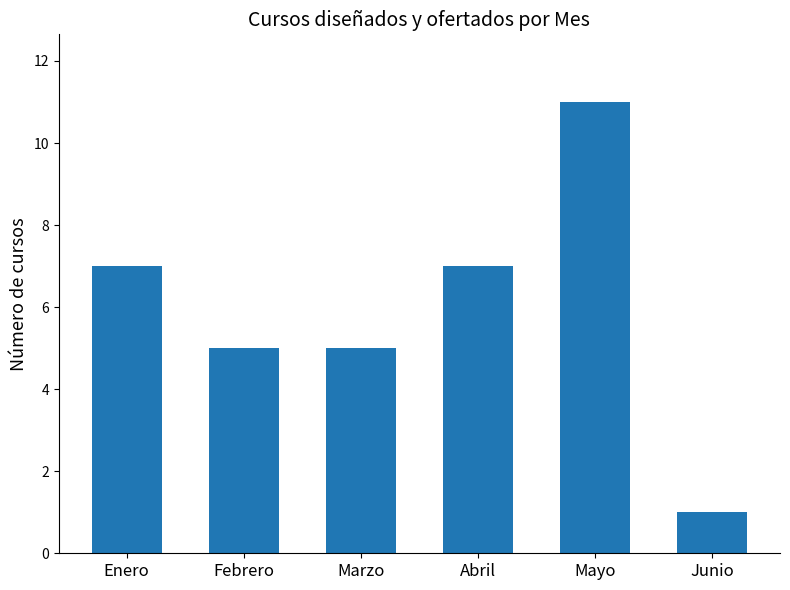

Reading right to left, list all the values displayed in this chart.

Junio=1	Mayo=11	Abril=7	Marzo=5	Febrero=5	Enero=7